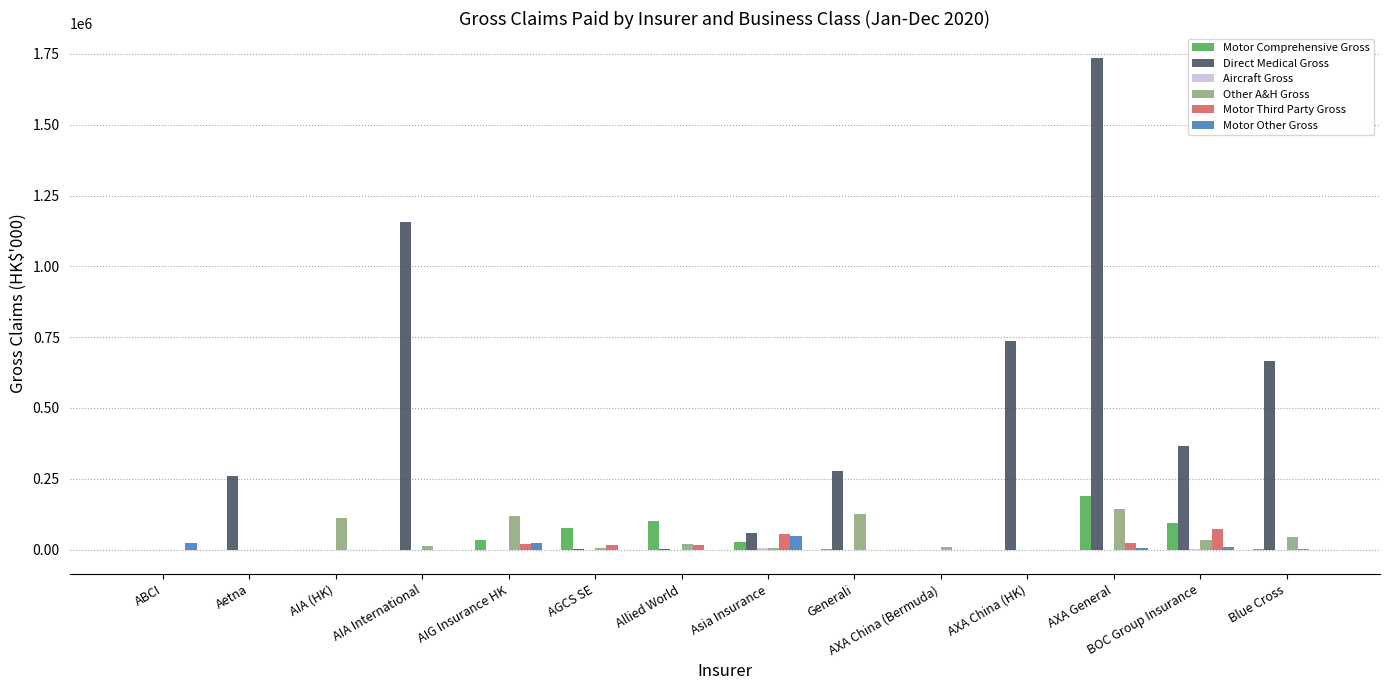

Where does the Motor Third Party Gross series first go above 652?

AIG Insurance HK